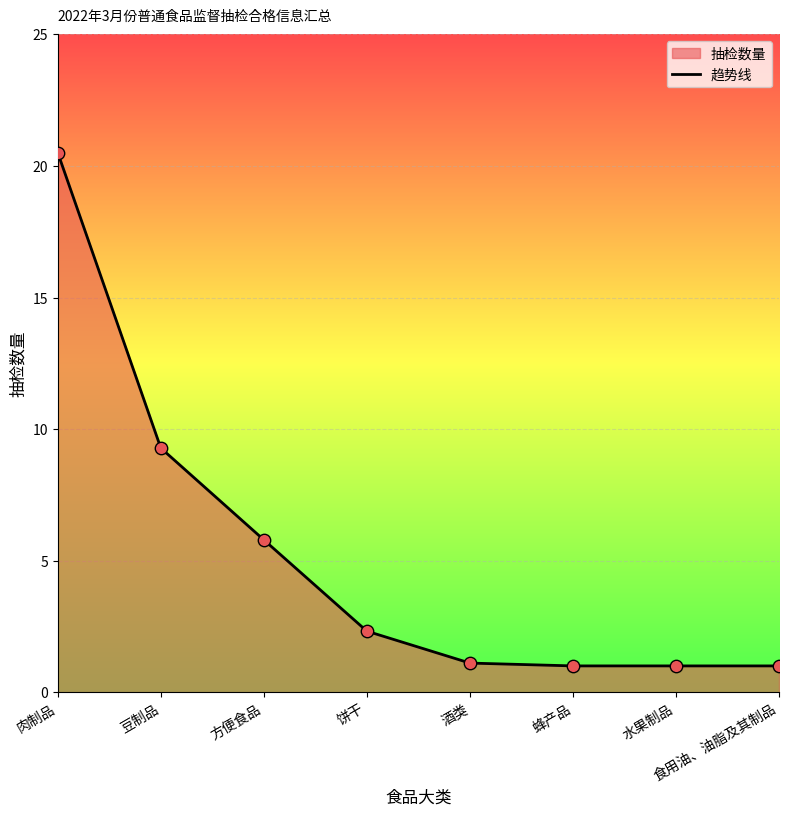

What is the ratio of the value at 肉制品 to the value at 方便食品?

3.5